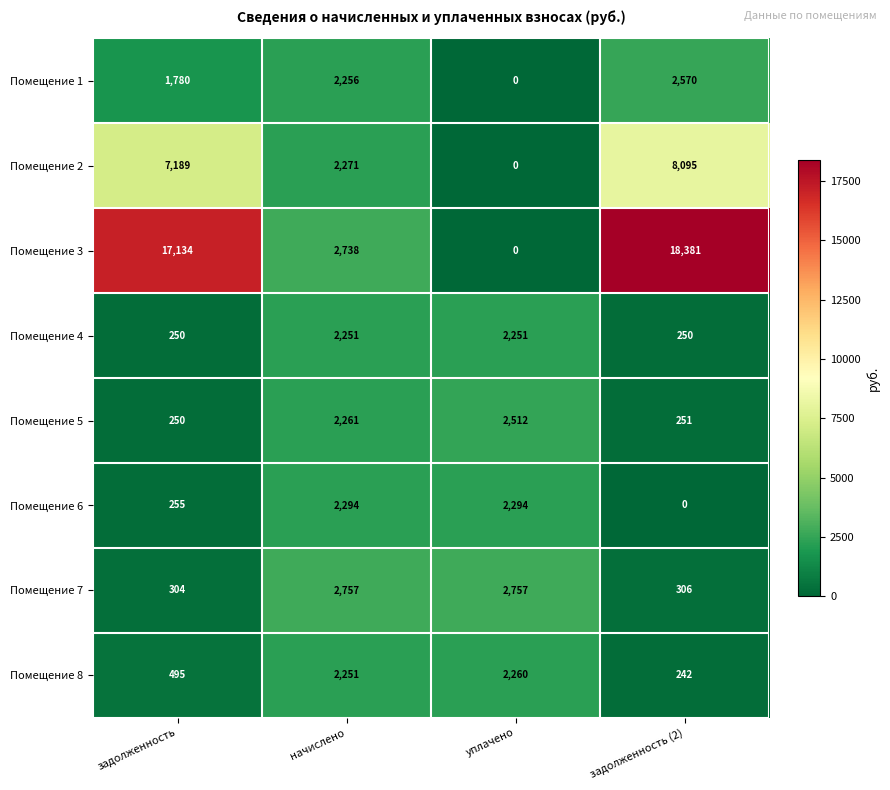

What is the maximum value shown in the chart?

18381